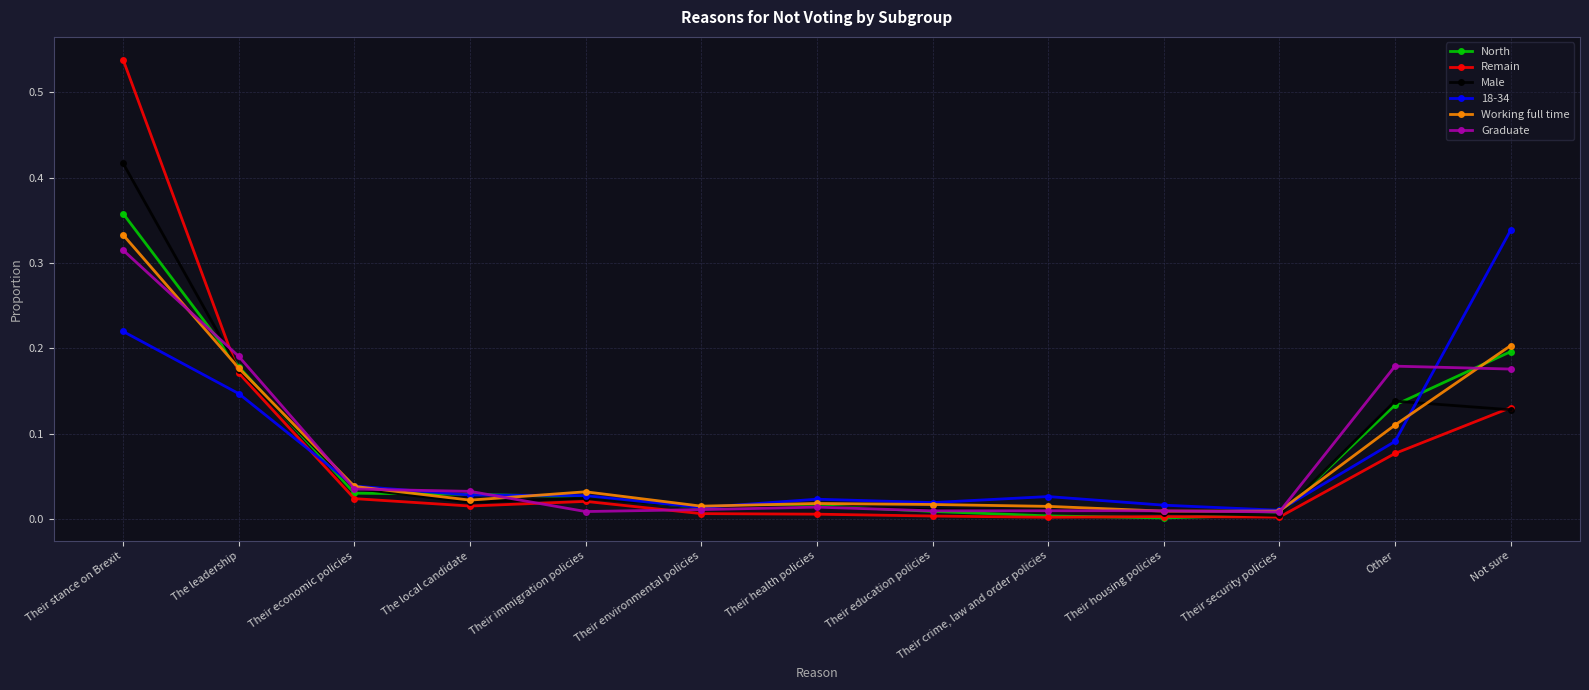

Is the value of Remain at Their education policies greater than the value of North at Their health policies?

No